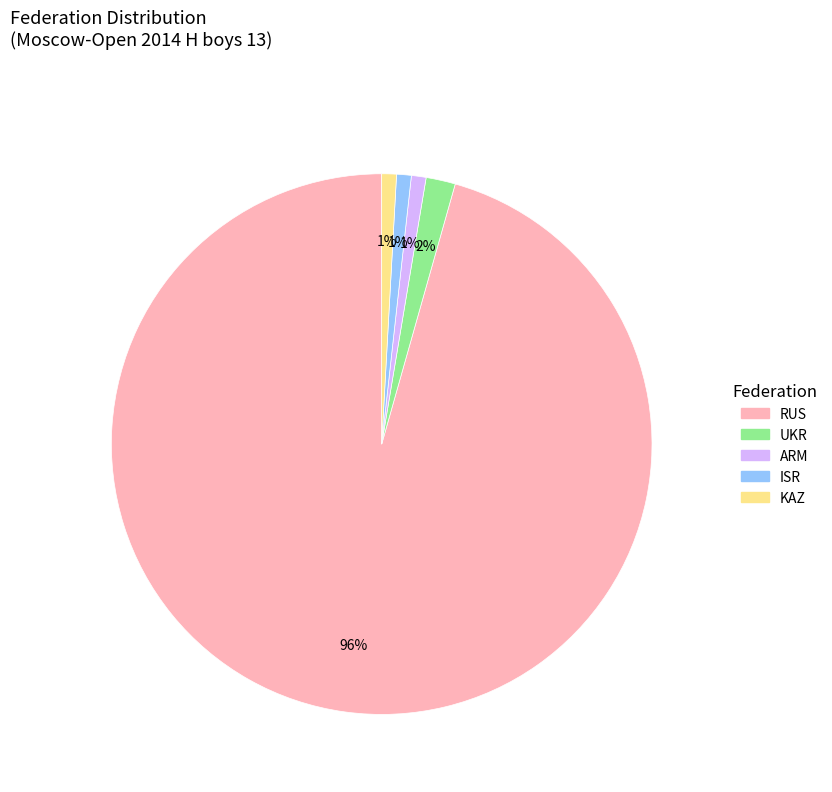

Approximately how many times larger is the value at UKR compared to ISR?

2.0